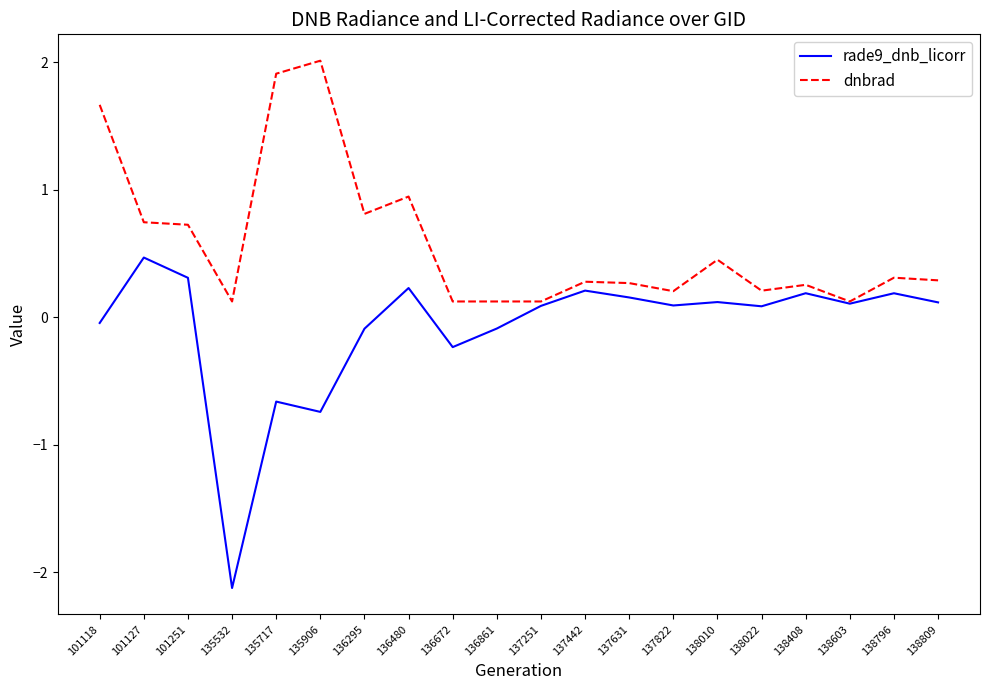

Which series has the largest range (max minus min)?

rade9_dnb_licorr